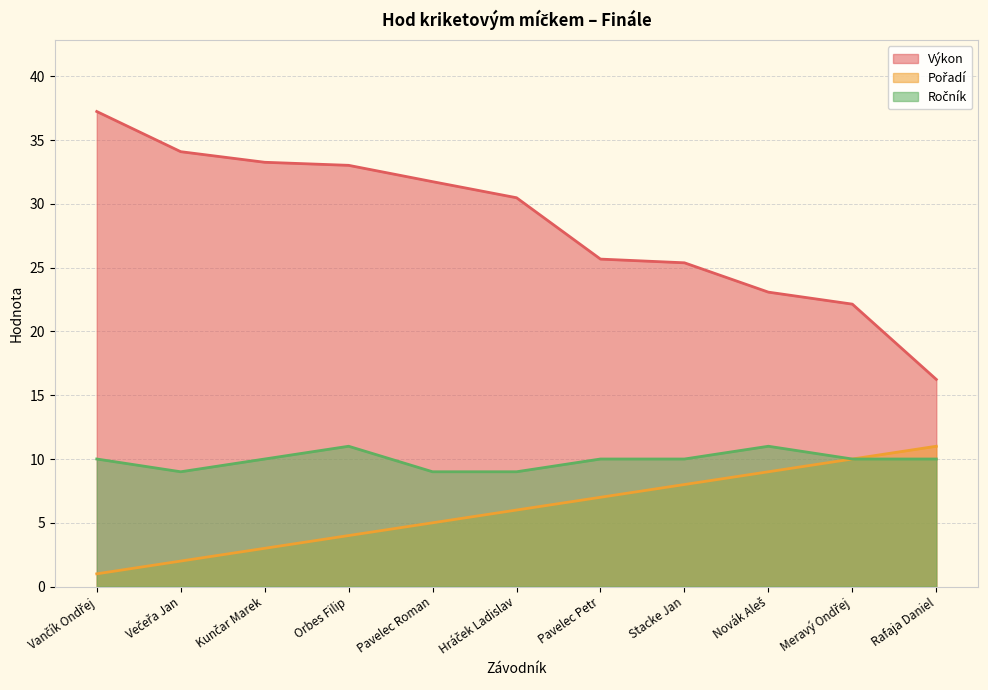

What is the label of the 5th point from the left?

Pavelec Roman